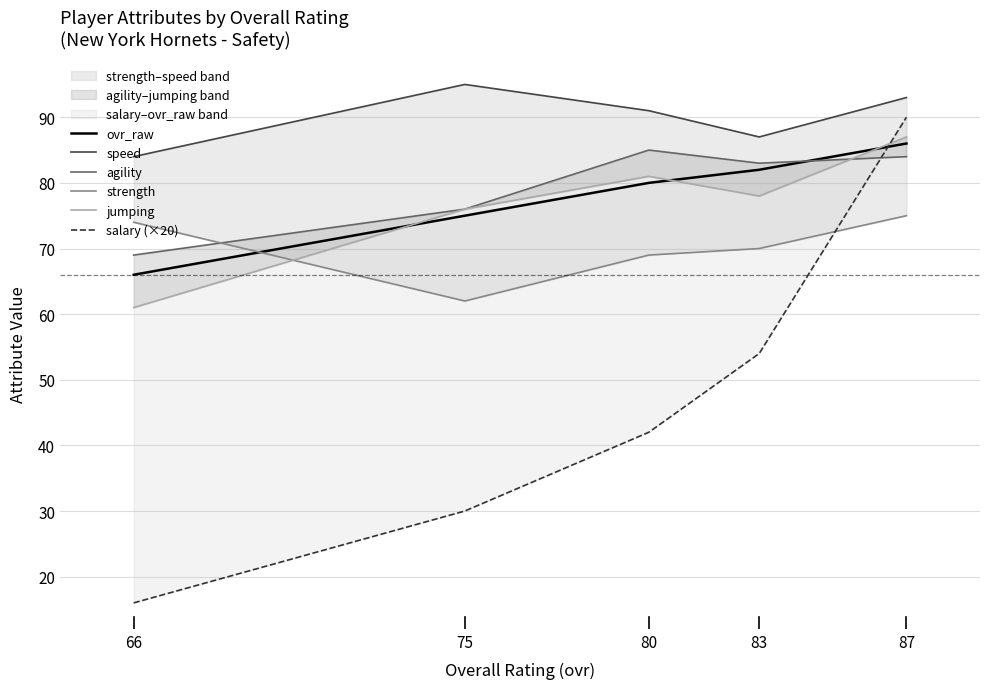

Is it true that jumping equals 76 at 75?

True